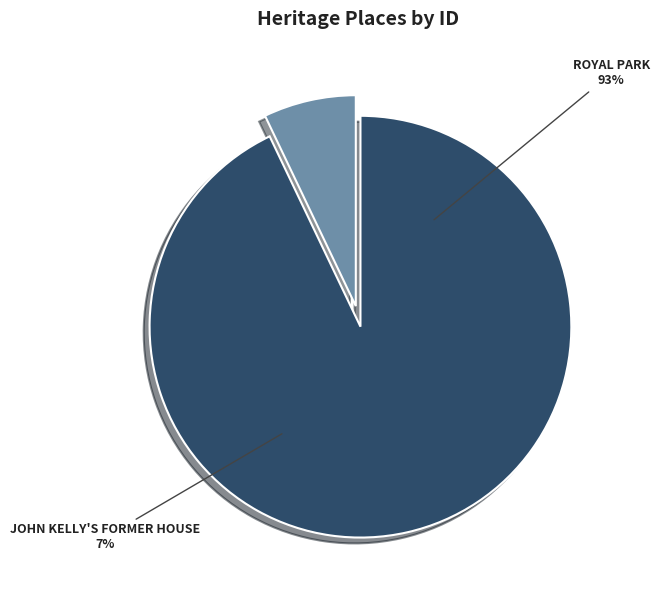

Which category has the biggest portion of the pie?

ROYAL PARK